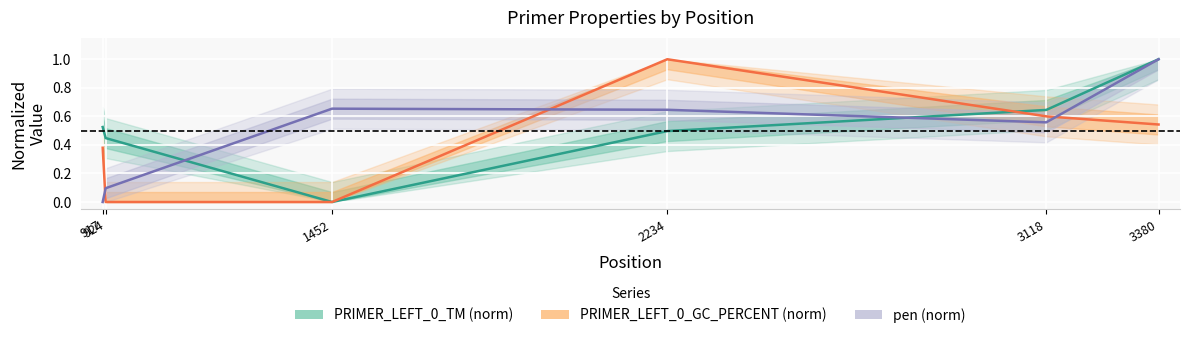

How many intersections are there between PRIMER_LEFT_0_TM (norm) and pen (norm)?

2